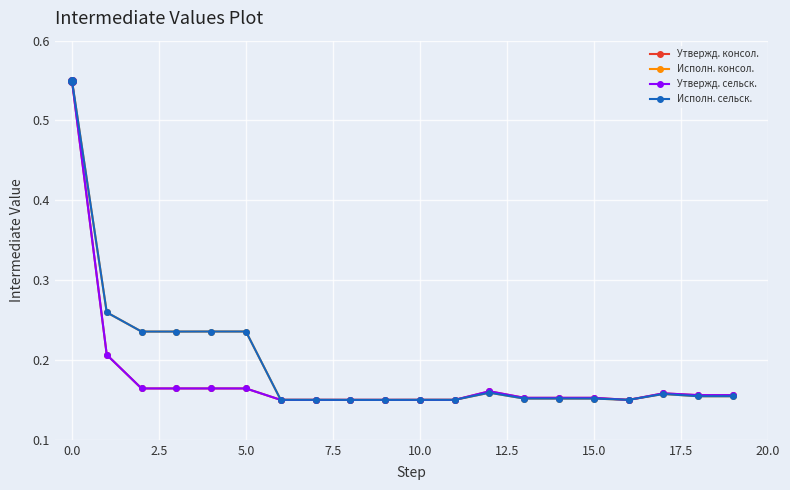

At how many categories does at least one series exceed 0?

20